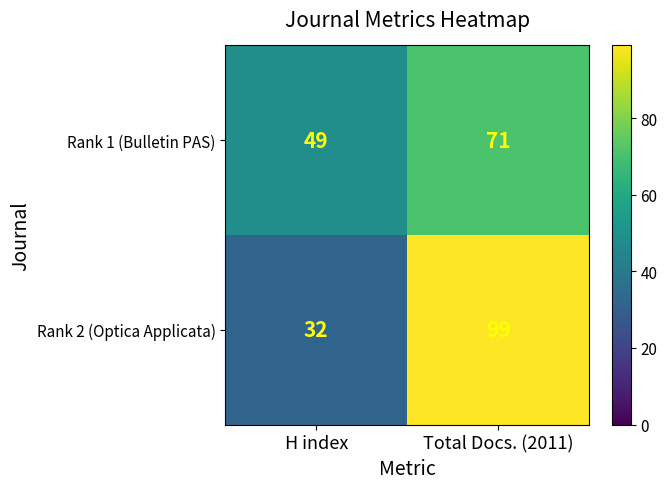

At which category is the sum across all series the highest?

Total Docs. (2011)